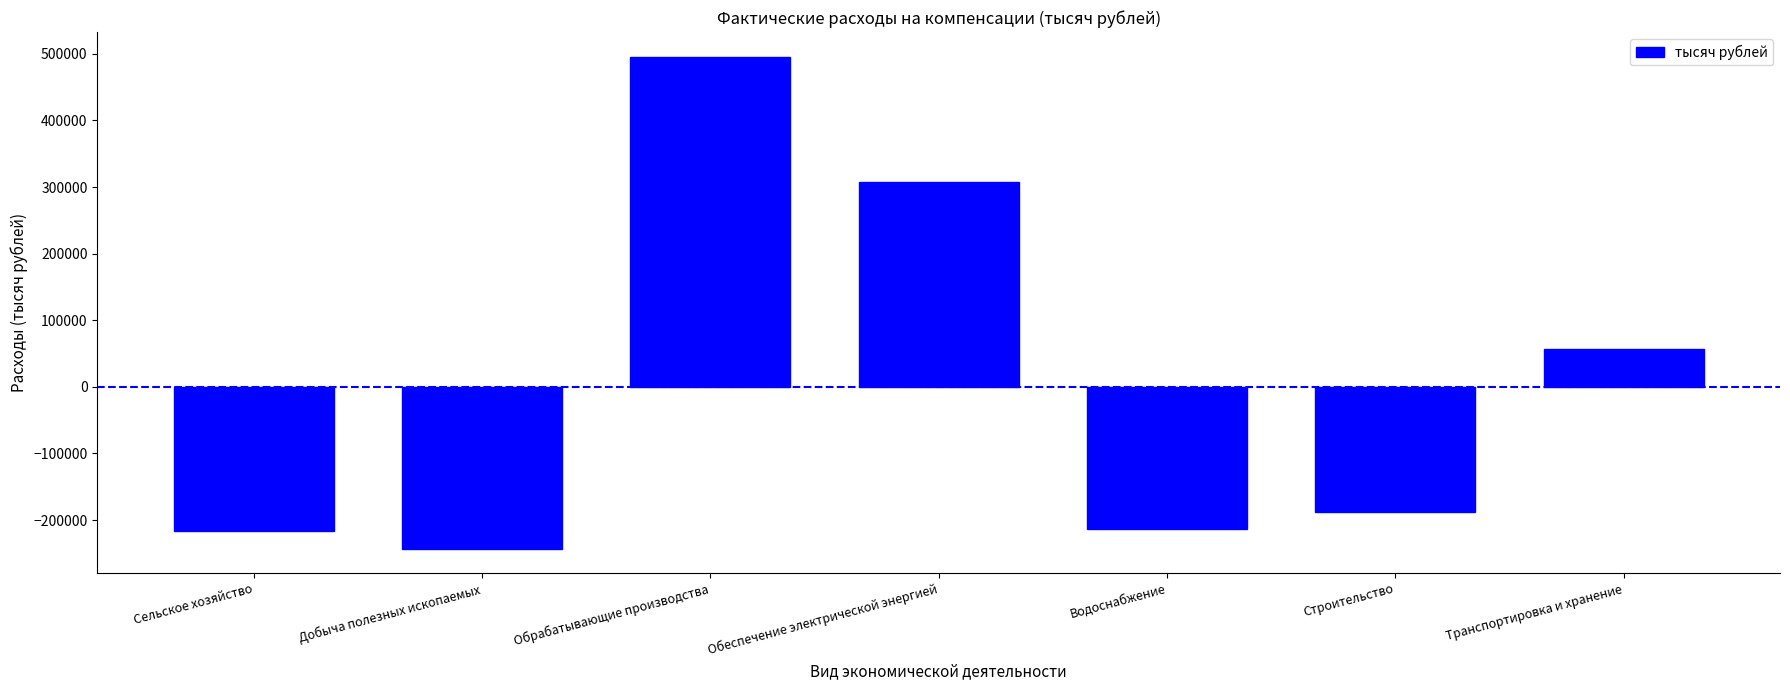

How many values exceed -188009?

3